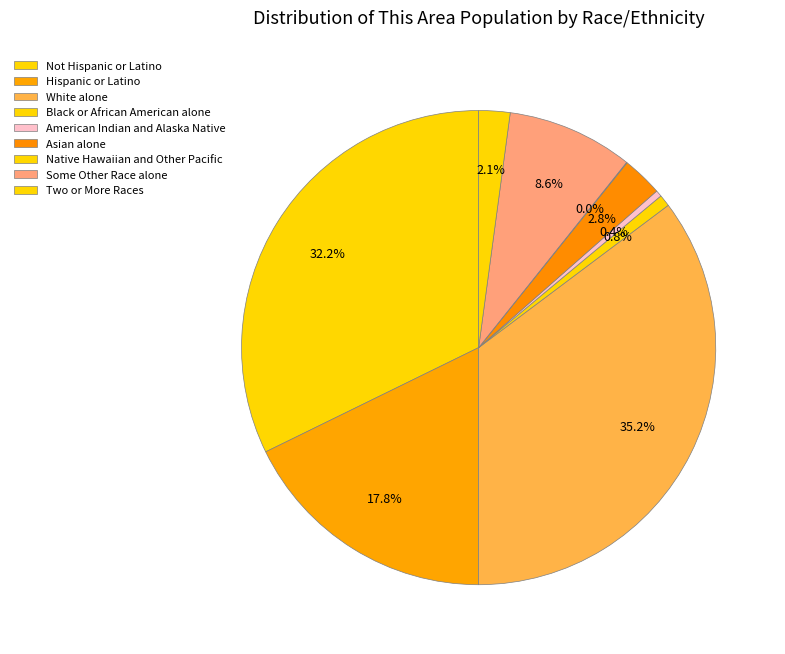

Count the number of slices in the pie.

9